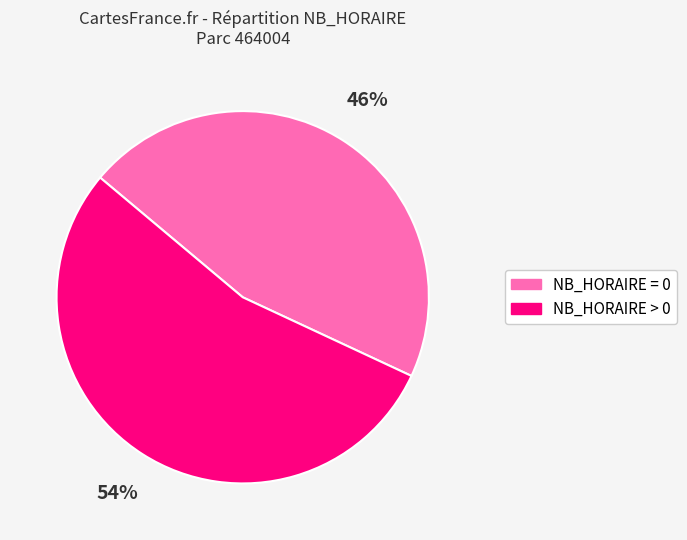

How many slices are in this pie chart?

2